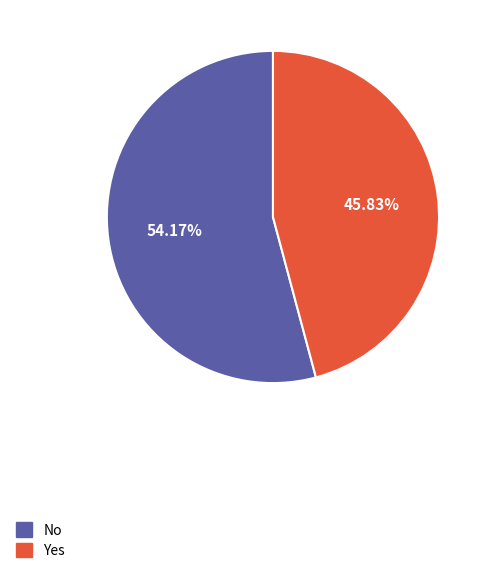

What is the majority slice?

No